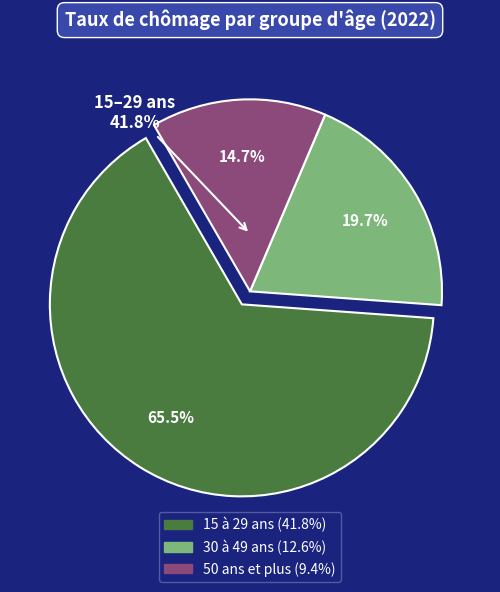

To the nearest percent, what portion does 30 à 49 ans represent?

20%